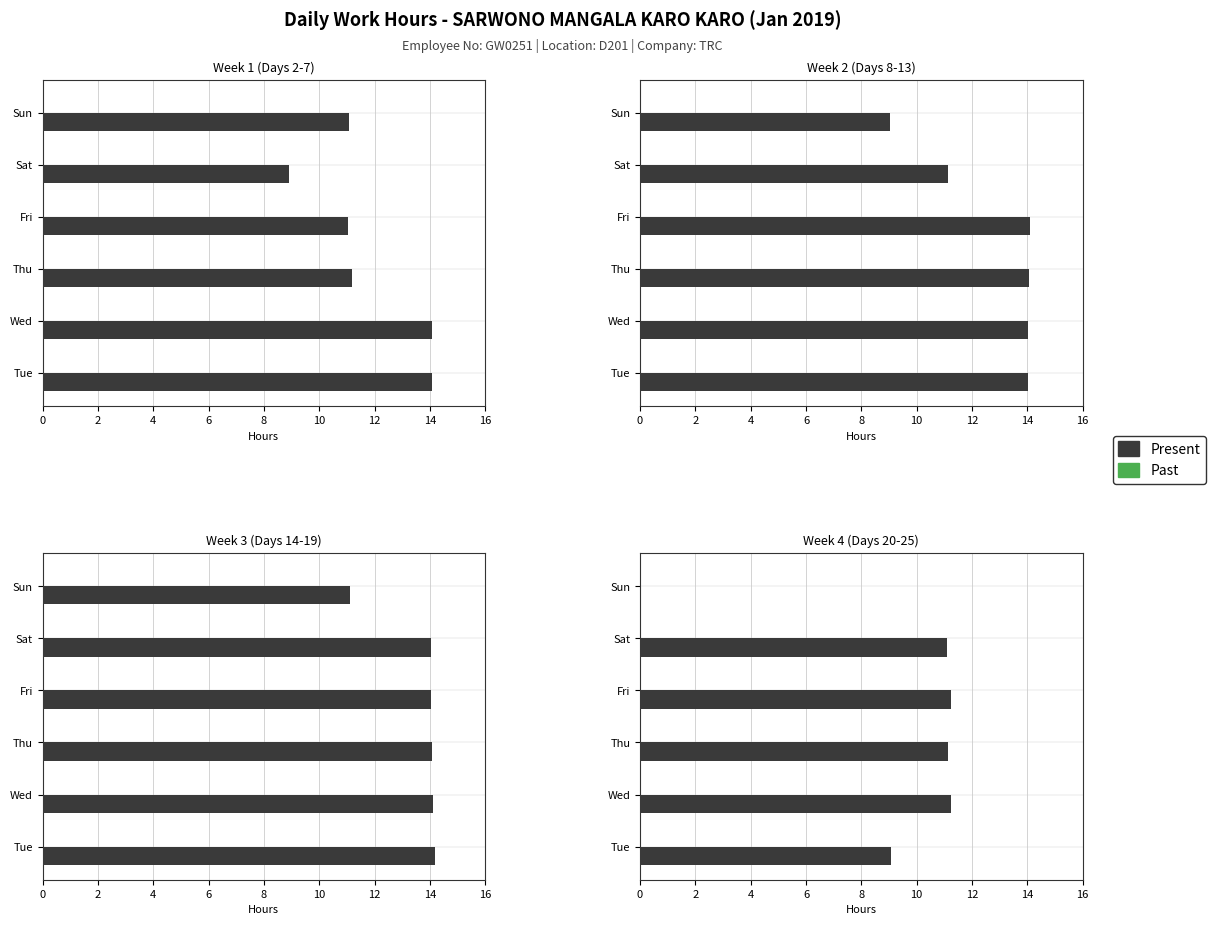

Which series changed the most between 8 and 10?

Present